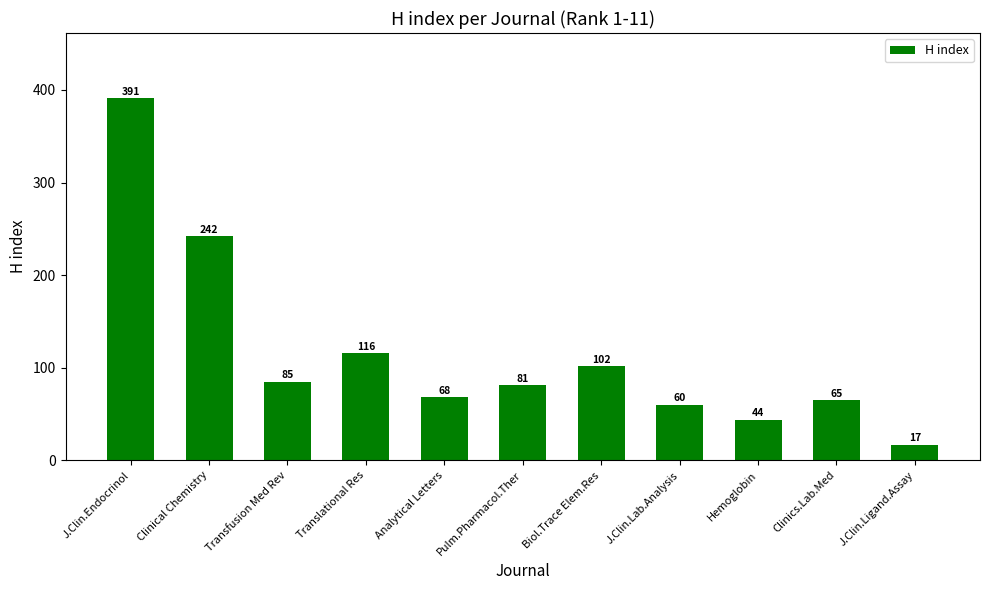

What is the greatest value displayed?

391